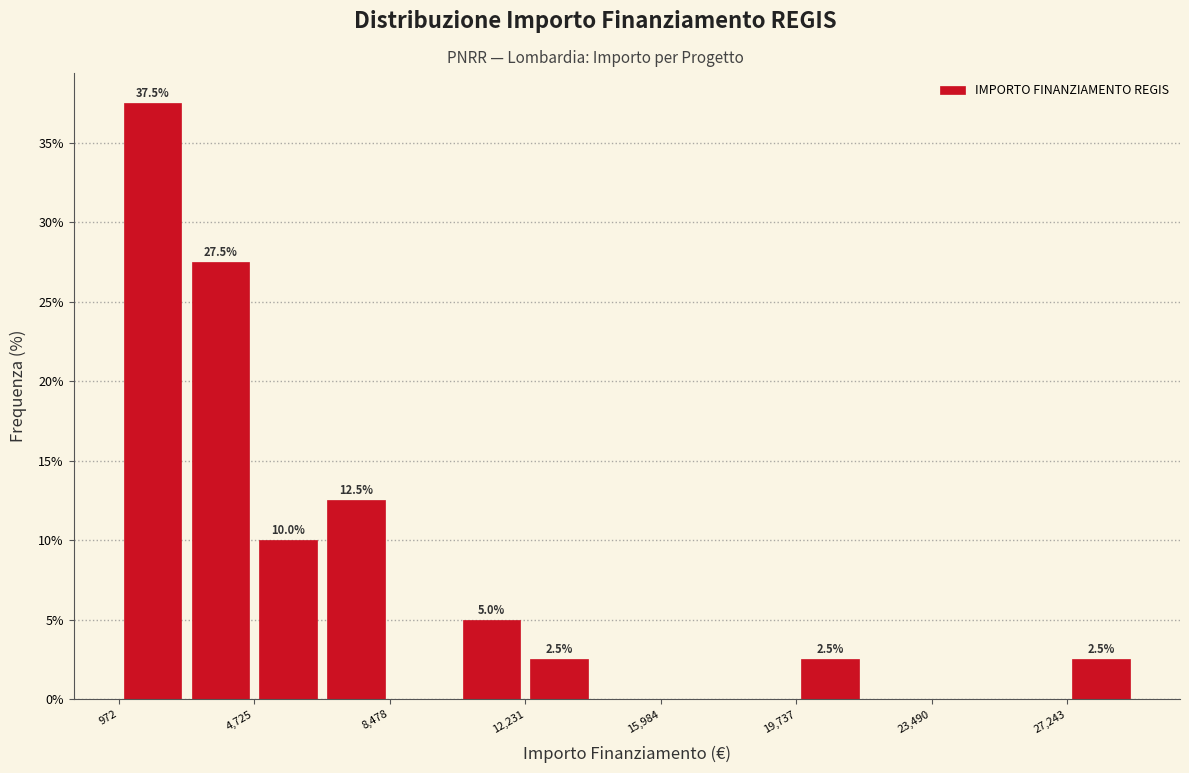

Read against the x-axis, roughly where is the centre of the tallest bar?

2000